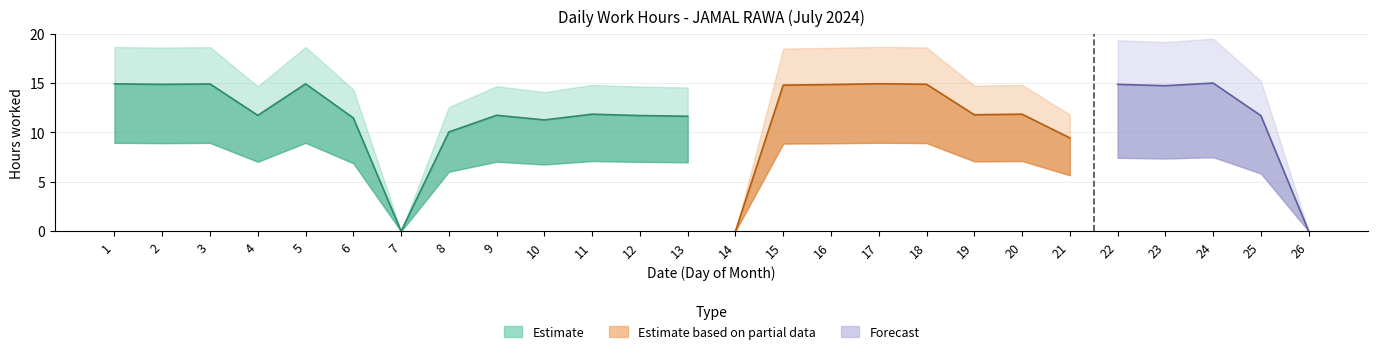

The value at 22 is 14.7. True or false?

True